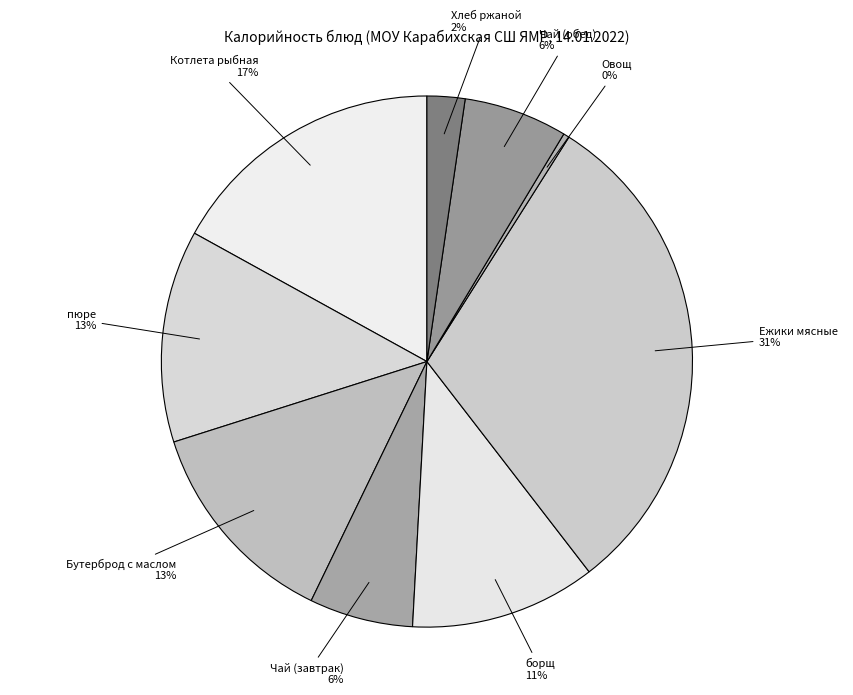

To the nearest percent, what is the difference between the Чай (обед) and пюре slice percentages?

7%